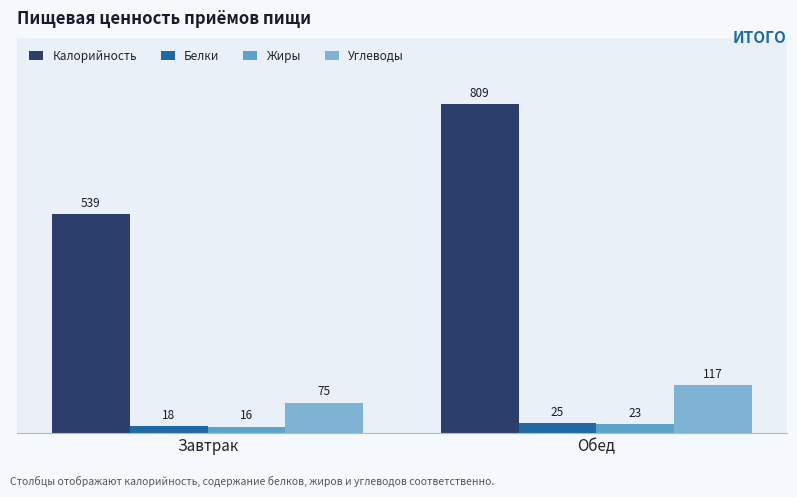

At which category is the sum across all series the highest?

Обед